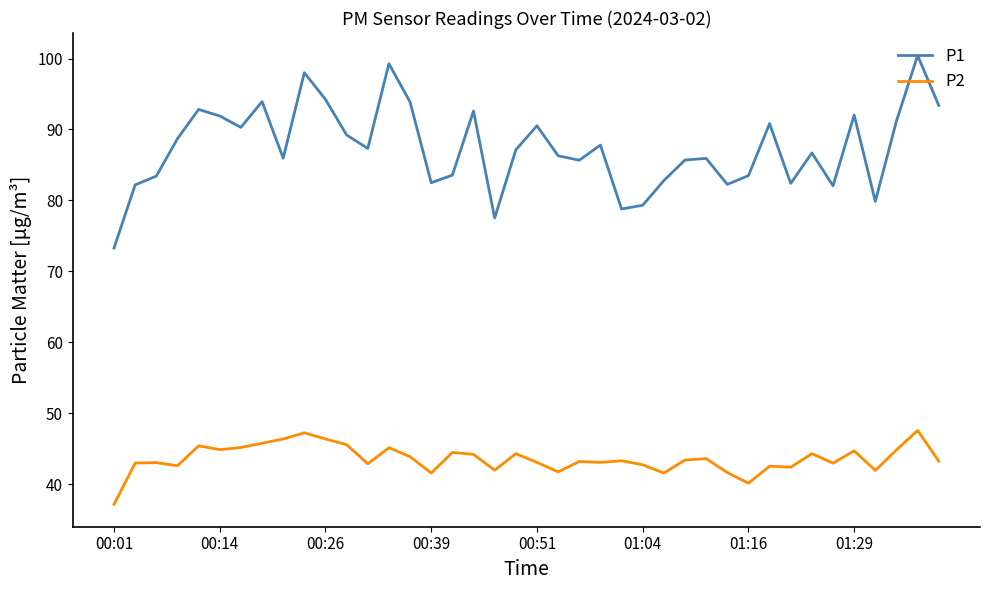

True or false: P1 and P2 cross at least once.

False